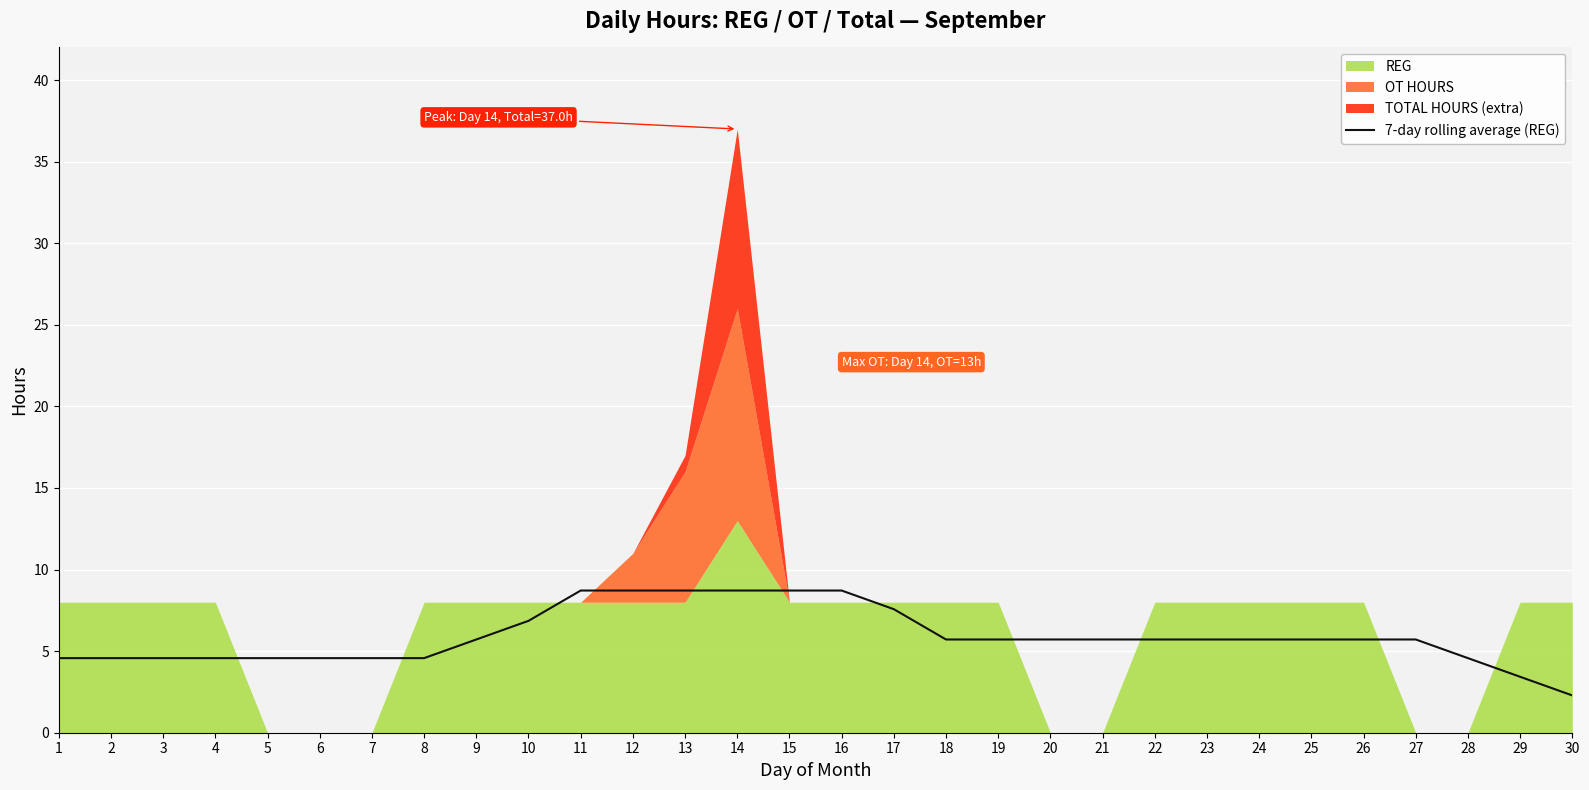

At which label is the value closest to 5?

1